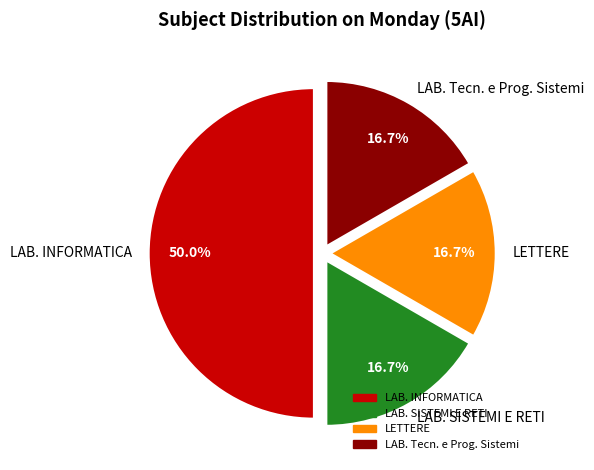

Is it true that LAB. SISTEMI E RETI is 9% of the pie?

False